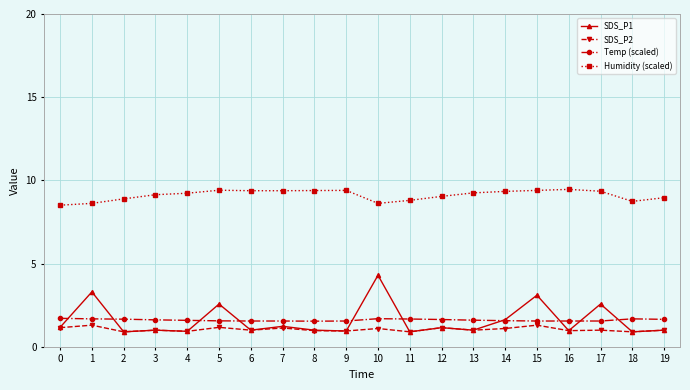

What is the value of the SDS_P1 point at the 1st from the left?

1.2